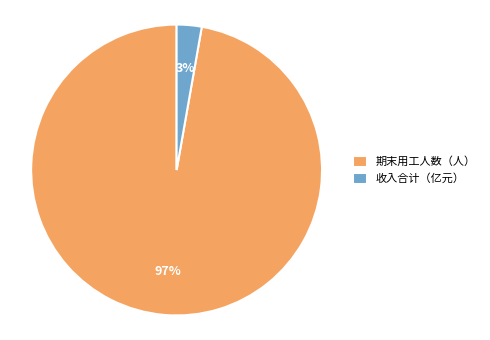

Which has a higher value, 期末用工人数（人） or 收入合计（亿元）?

期末用工人数（人）